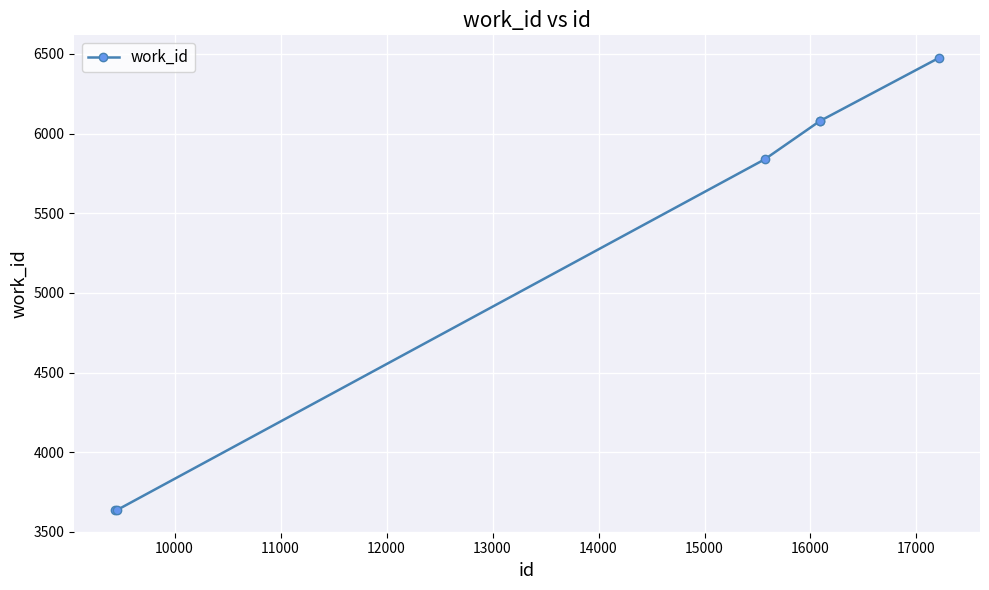

What is the value of the 4th point from the left?

6080